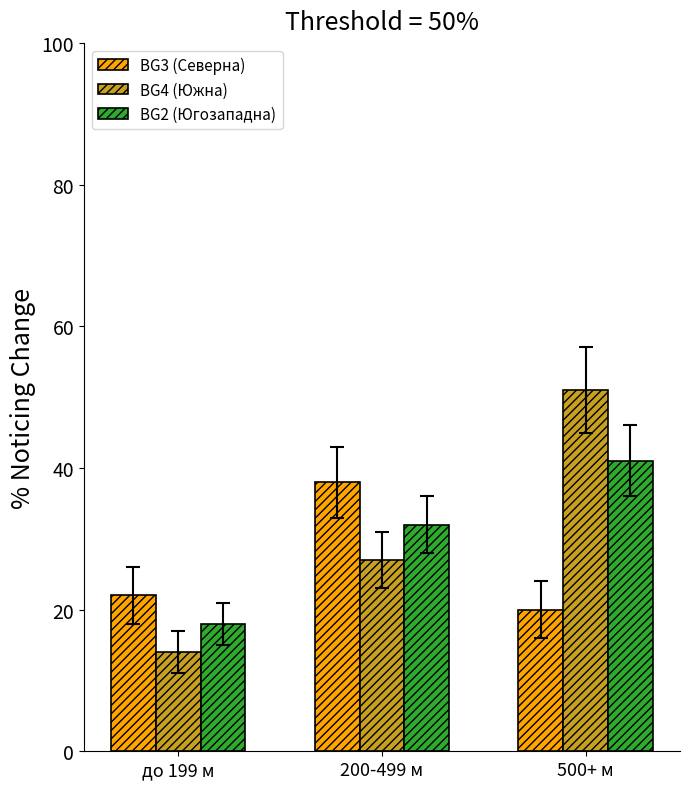

What is the average value of the BG3 (Северна) series?

27